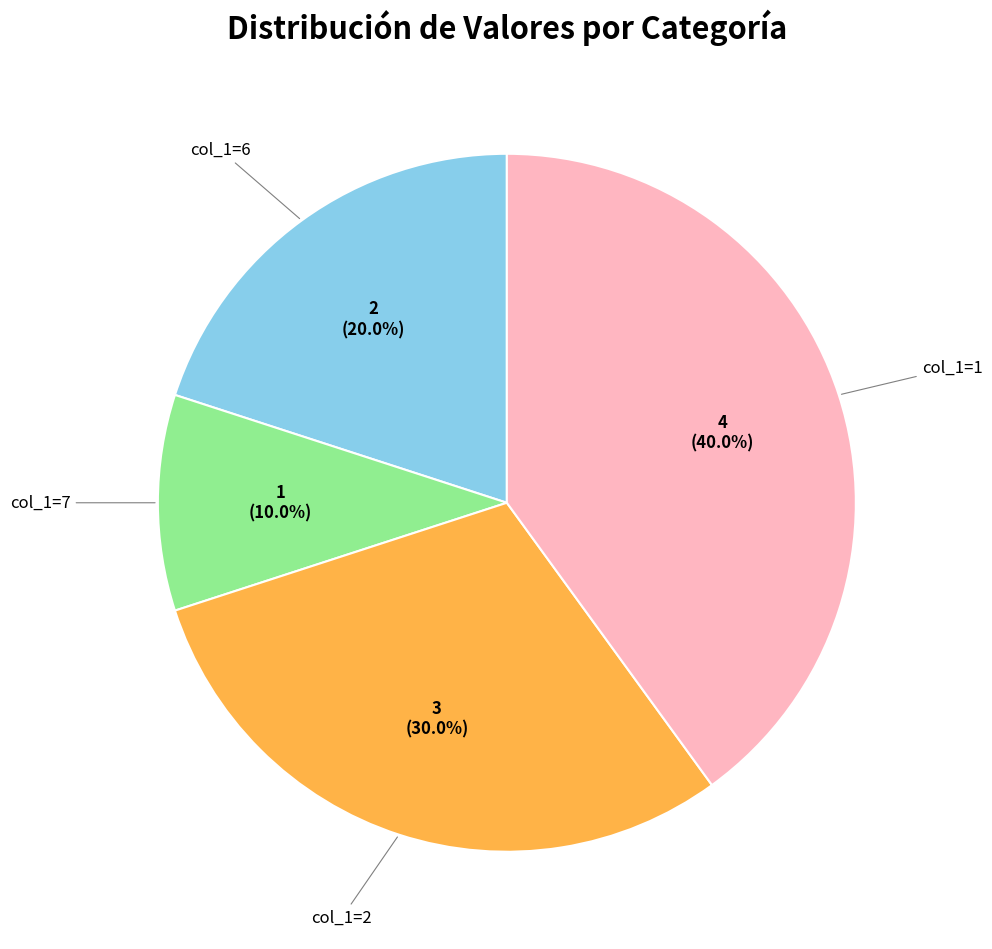

Is there a majority slice in this chart?

No